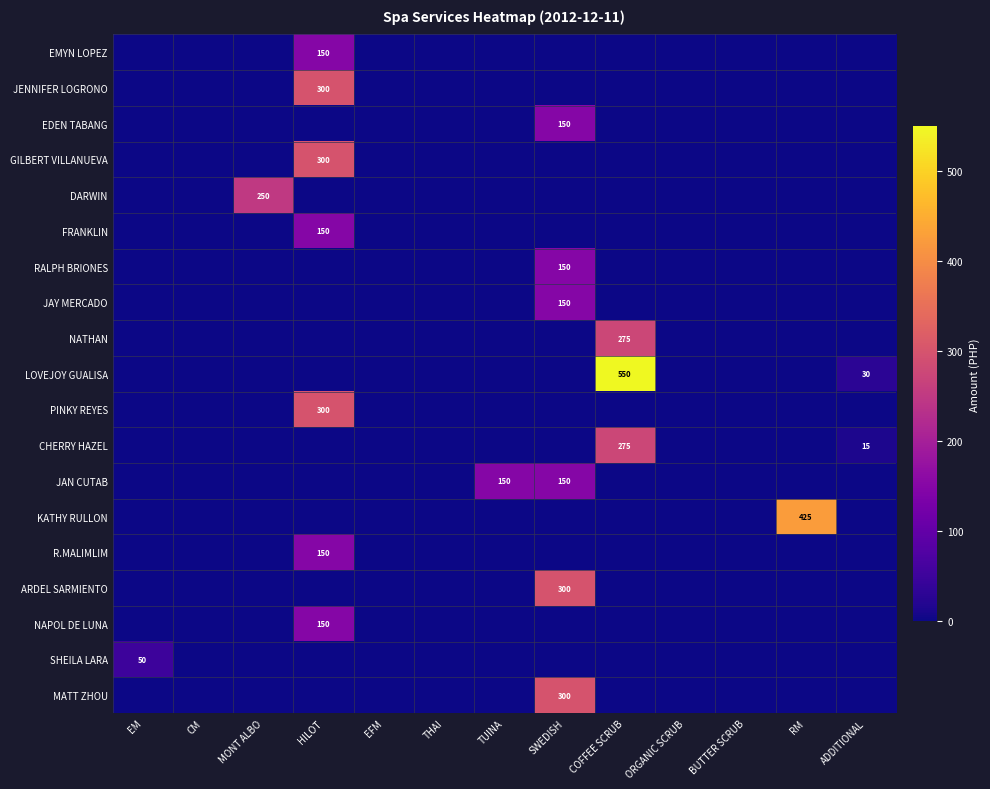

True or false: JENNIFER LOGRONO has a value of 300 at HILOT.

True